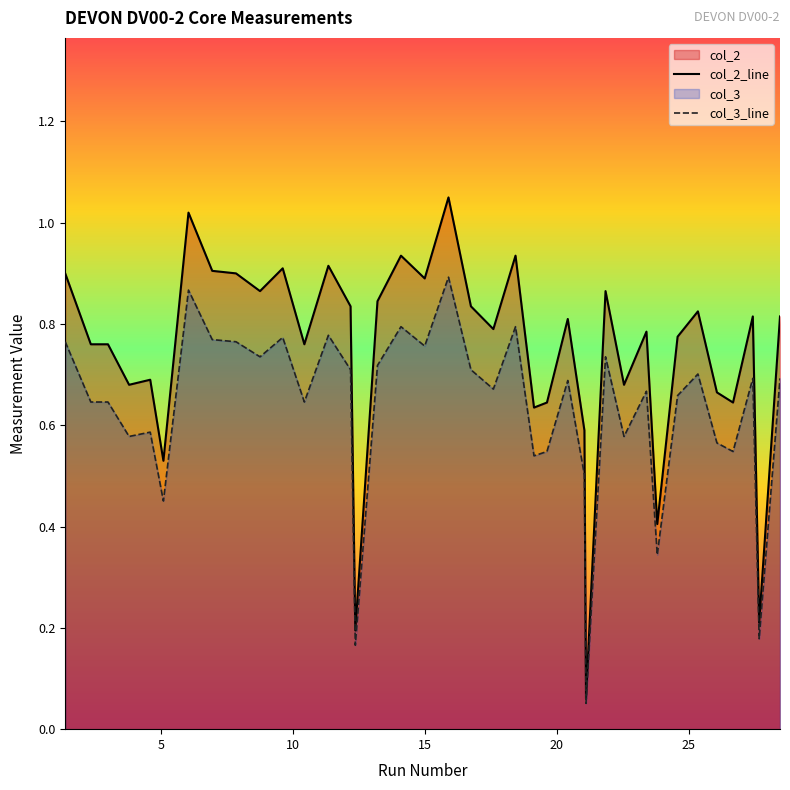

What is the value of the col_3_line point at the 25th from the left?

0.7